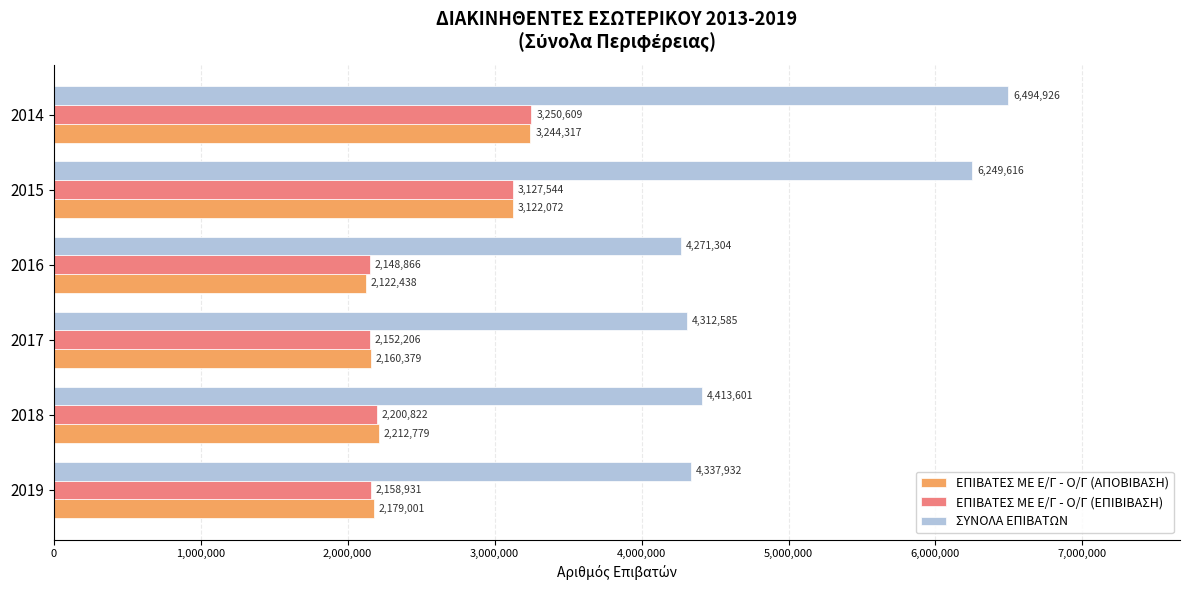

Between 2019 and 2016, which series saw the biggest shift?

ΣΥΝΟΛΑ ΕΠΙΒΑΤΩΝ